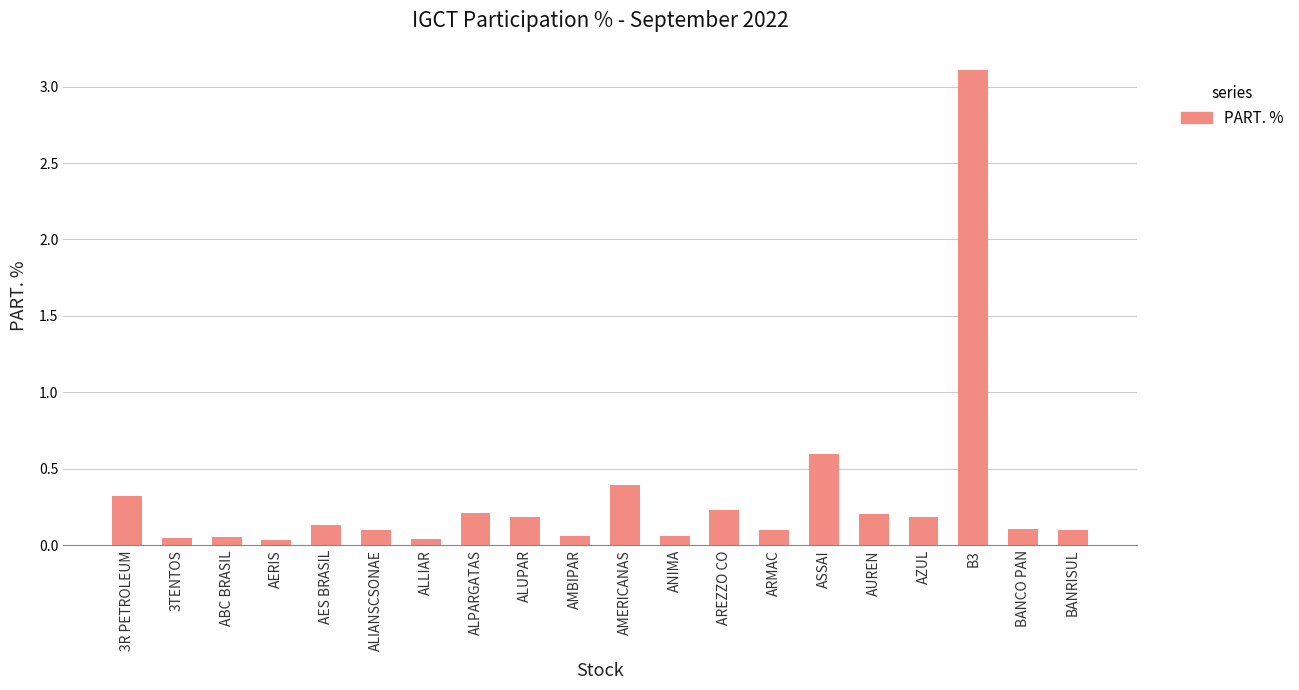

Is it true that the value at BANCO PAN is 0.1?

True